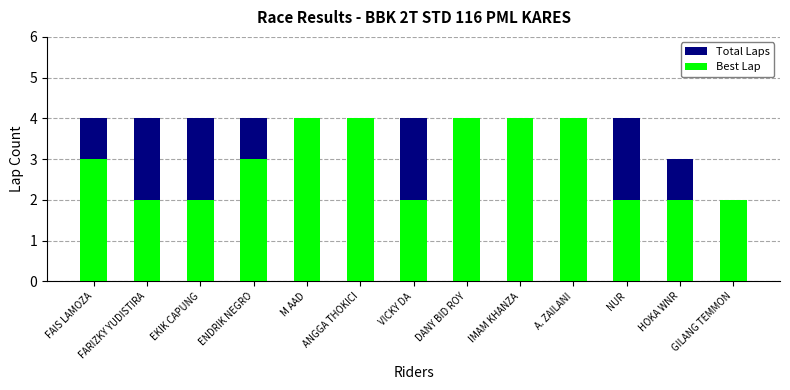

What is the approximate value of Best Lap at IMAM KHANZA?

4